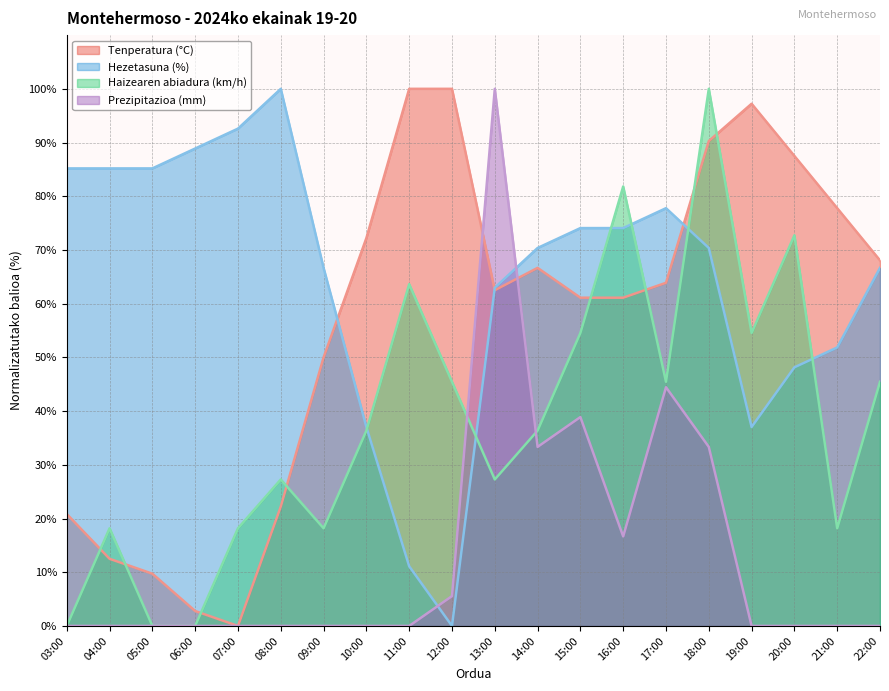

At which category does Hezetasuna (%) reach its first local peak?

08:00